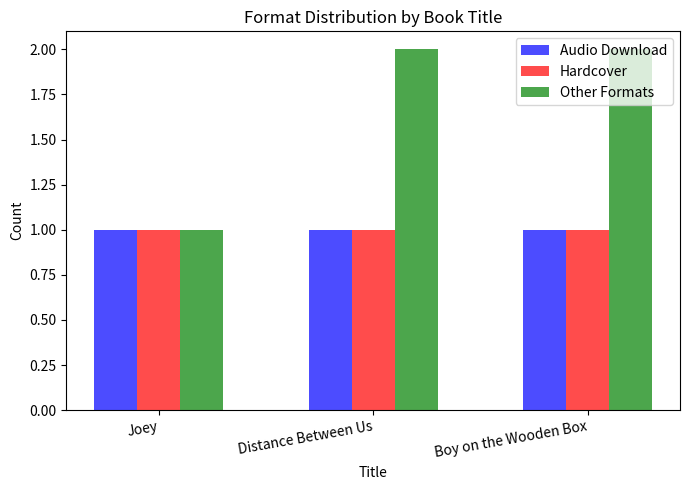

Are the bars grouped side by side (vs. stacked)?

Yes